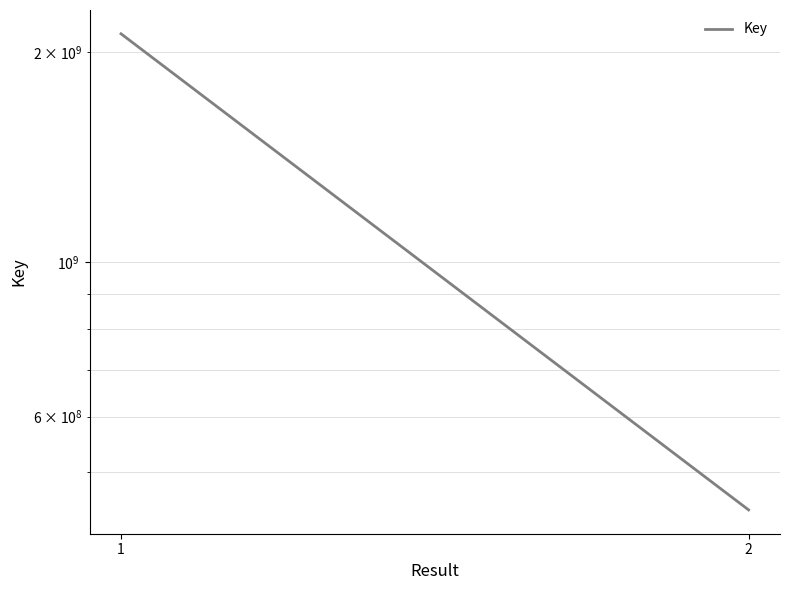

Reading left to right, extract all data points from this chart.

1=2122557626	2=440956494